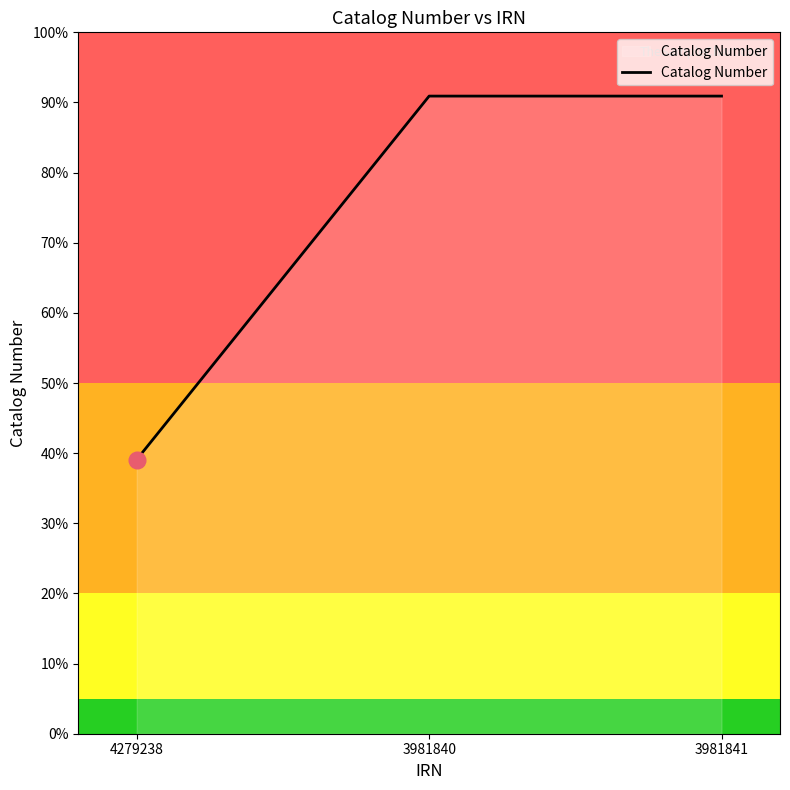

Does the chart have visible grid lines?

No